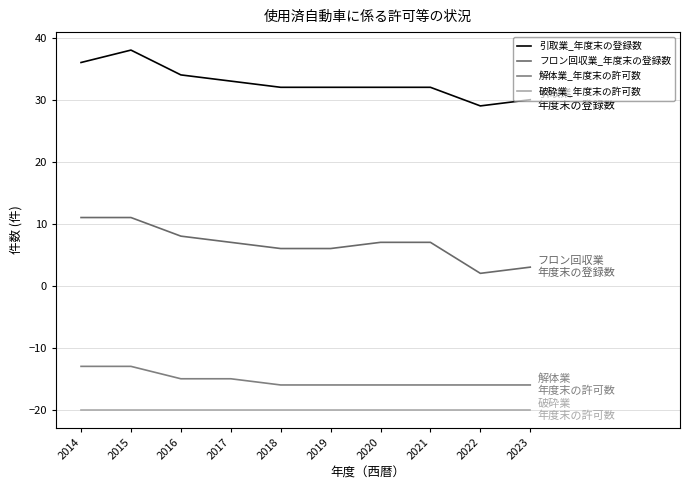

Count the number of data series in this chart.

4